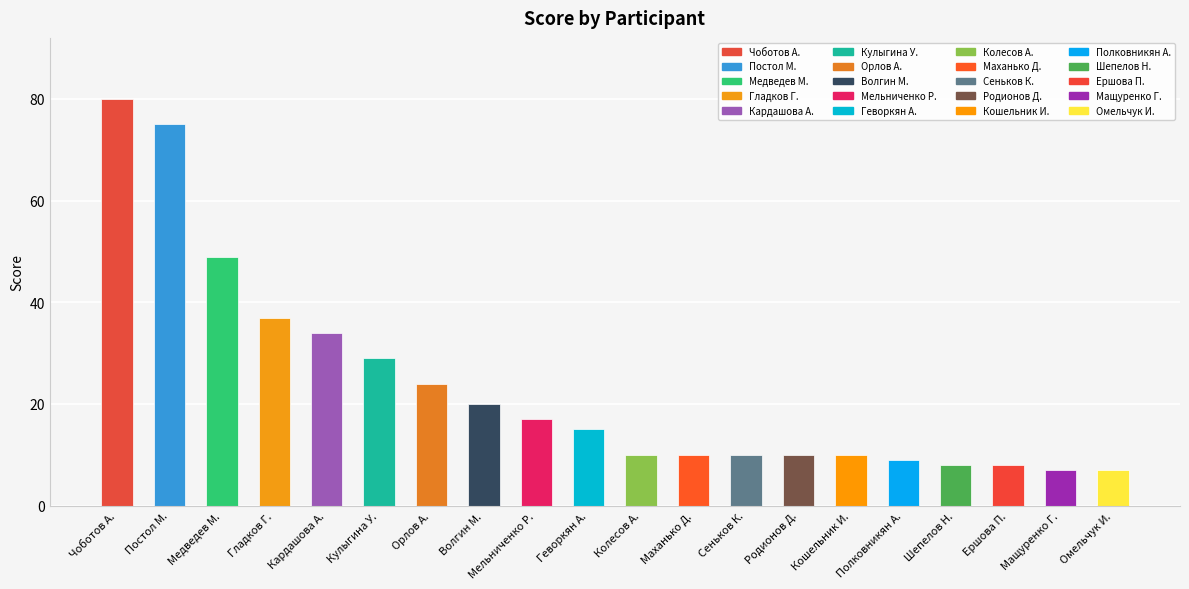

What is the label of the 8th bar from the left?

Волгин М.